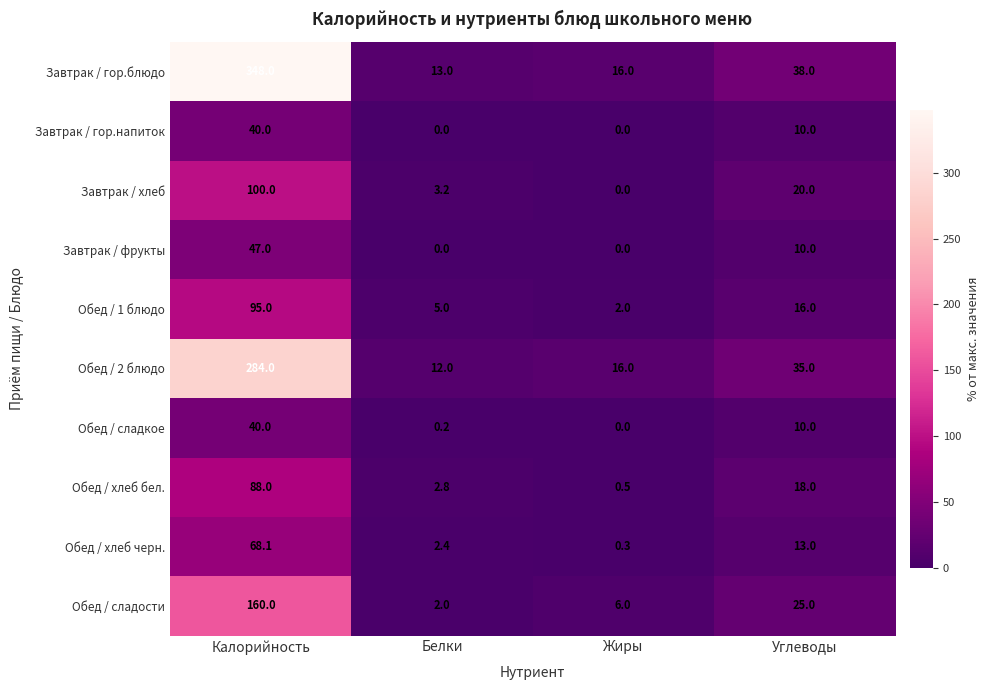

Where does the Обед / хлеб черн. series first go above 13?

Калорийность